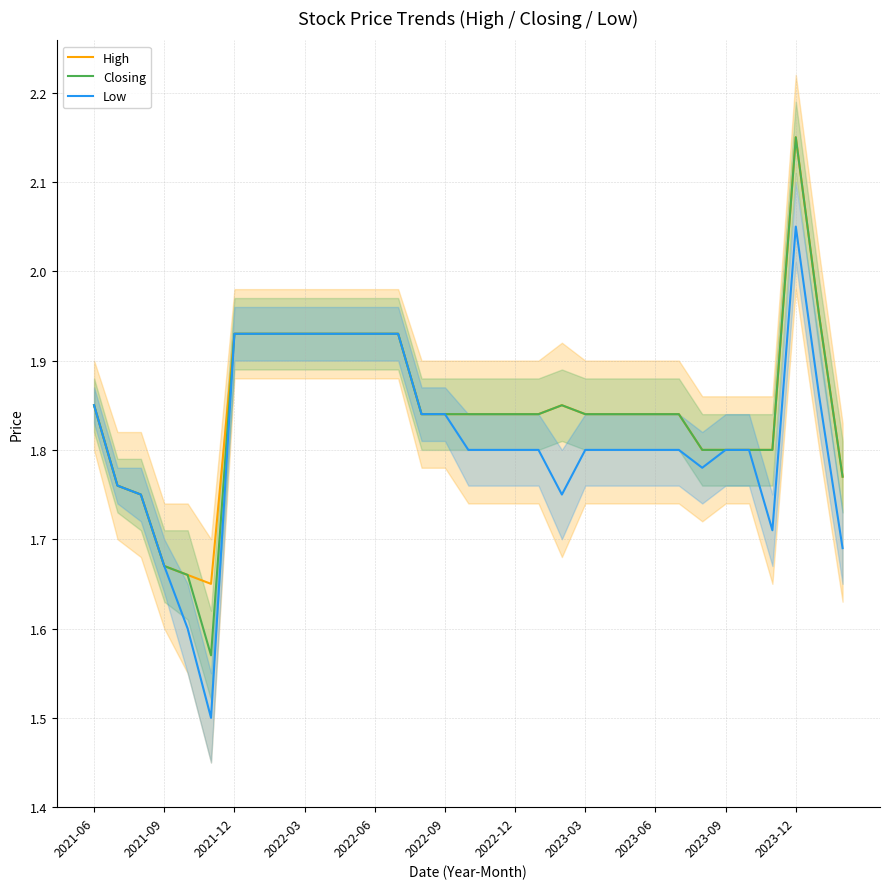

True or false: High and Low intersect in this chart.

False